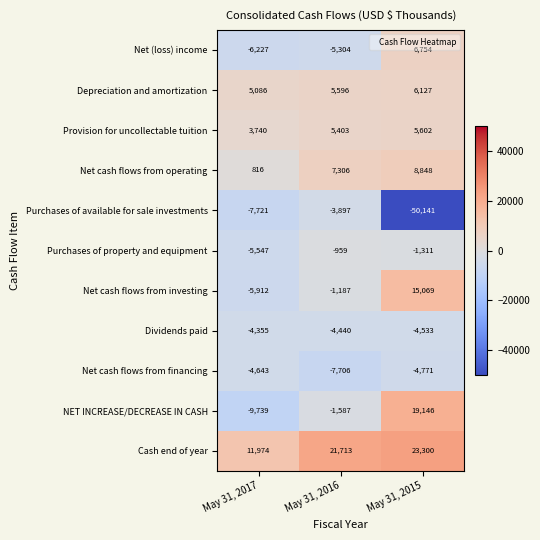

What is the greatest value displayed?

23300